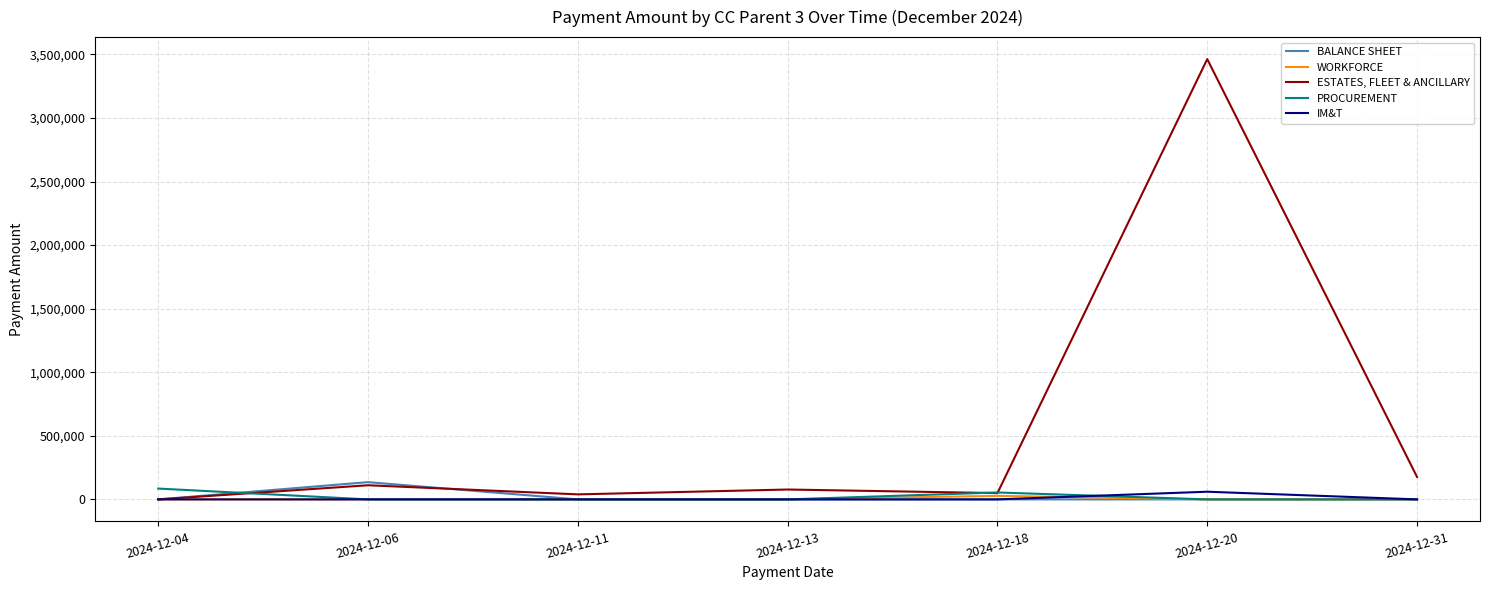

What is the maximum value for BALANCE SHEET?

135699.4